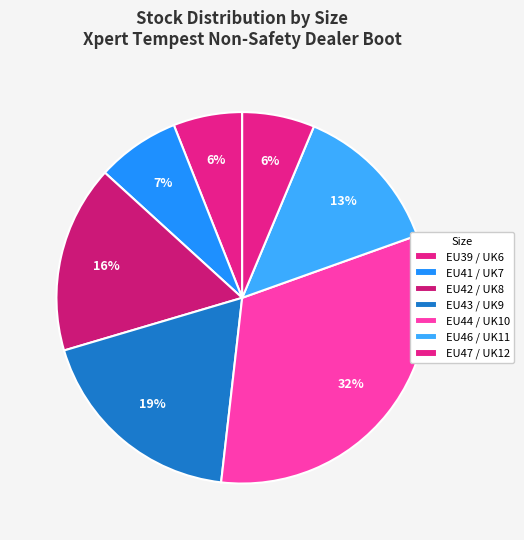

To the nearest percent, what is the difference between the EU44 / UK10 and EU46 / UK11 slice percentages?

19%